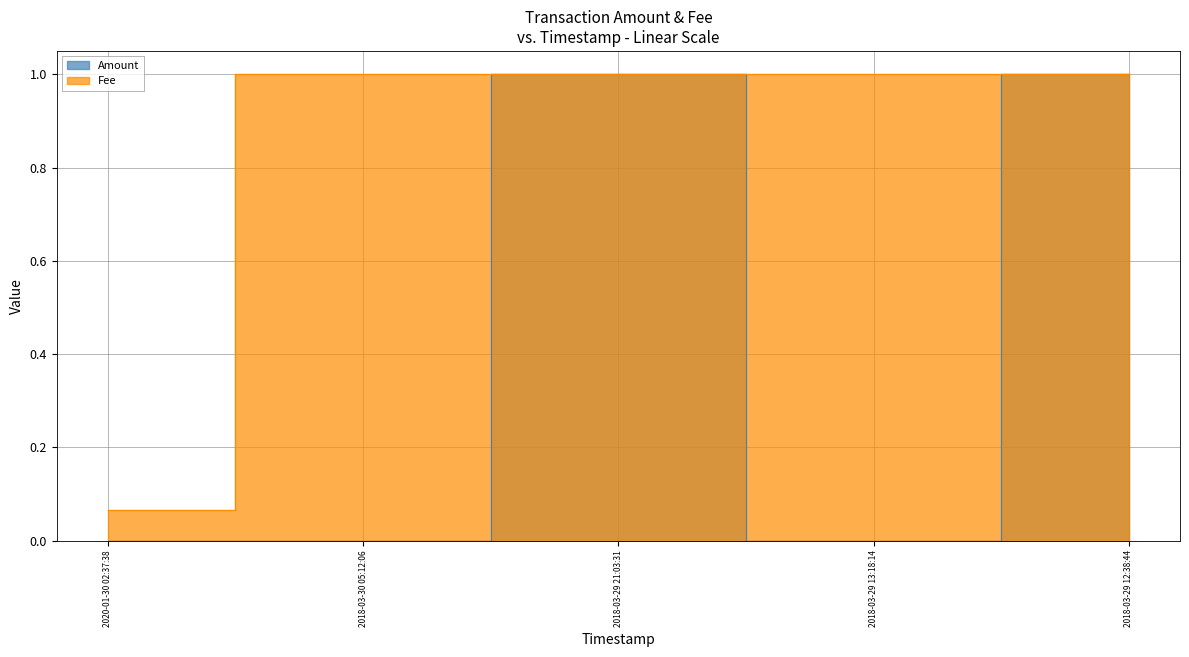

True or false: Fee and Amount cross at least once.

False